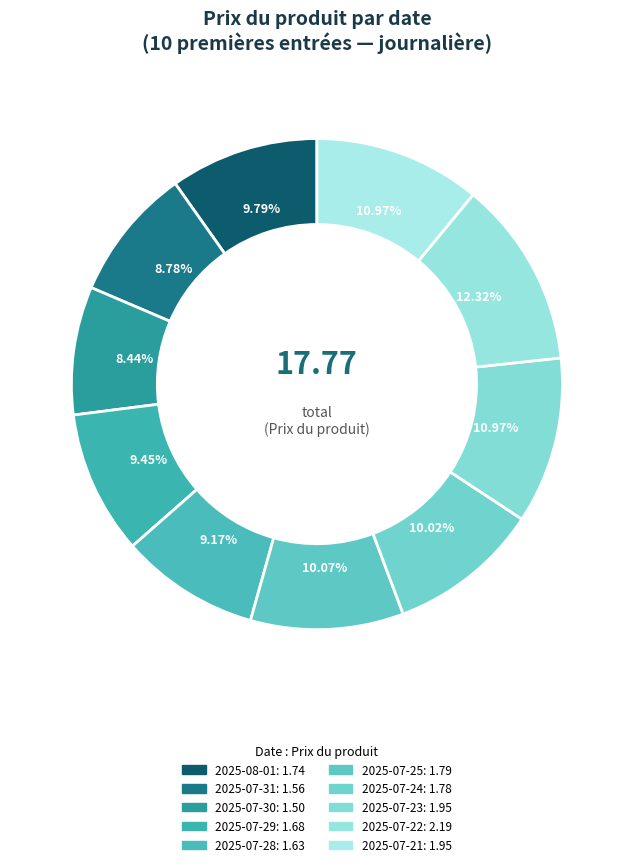

How many slices are in this pie chart?

10